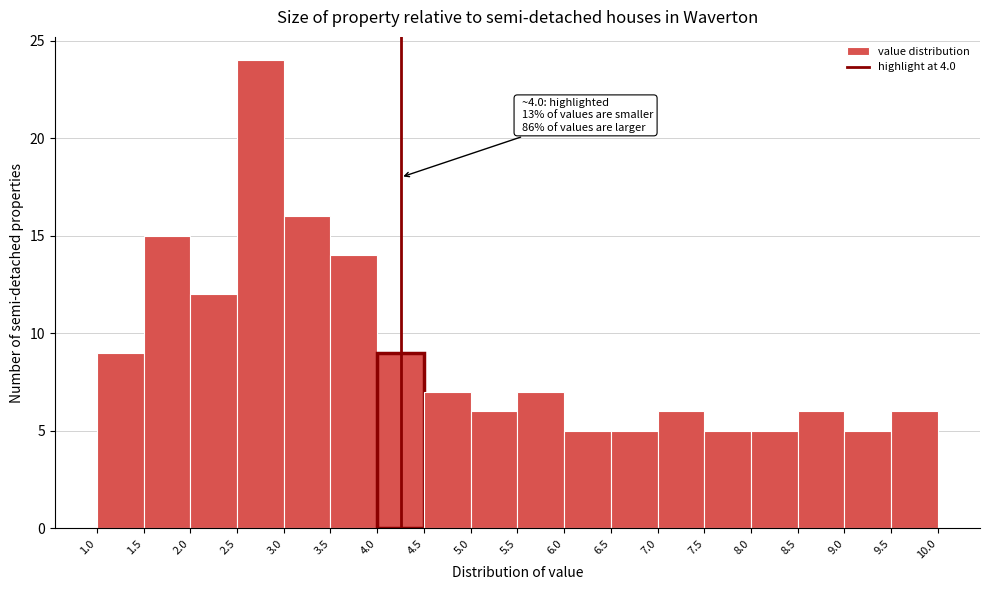

Which range on the x-axis has the tallest bar?

2.5 to 3.0